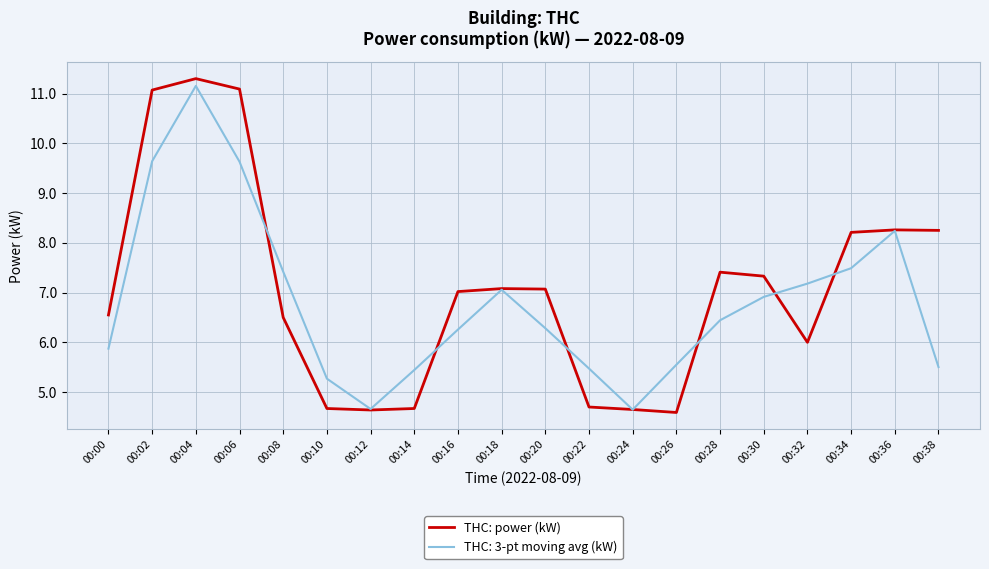

Rank the series at 00:06 from lowest to highest value.

THC: 3-pt moving avg (kW), THC: power (kW)